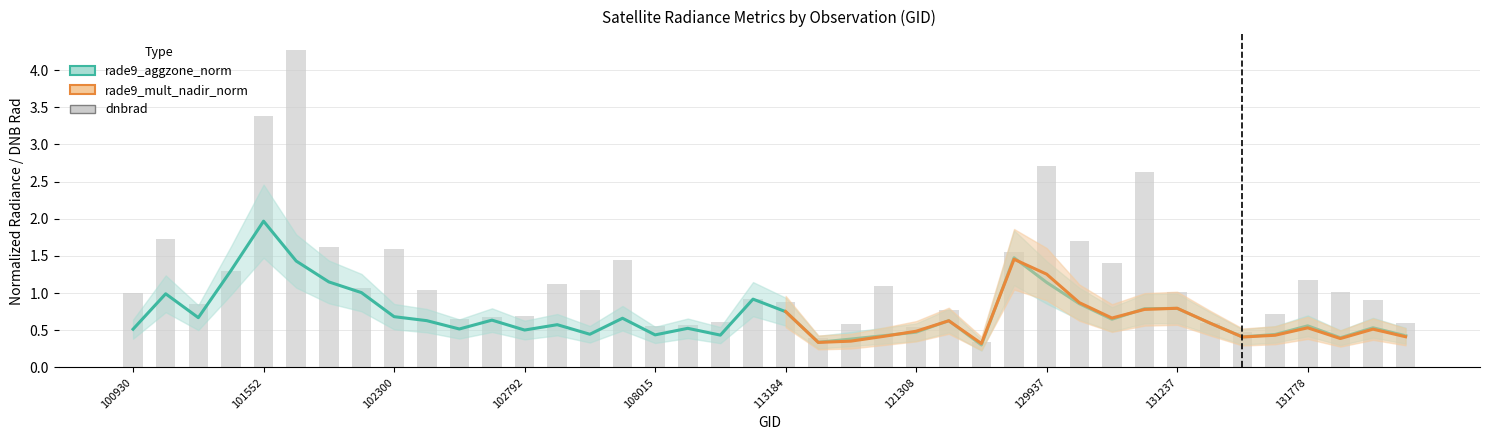

The value of dnbrad at 122346 is 0.3. True or false?

True